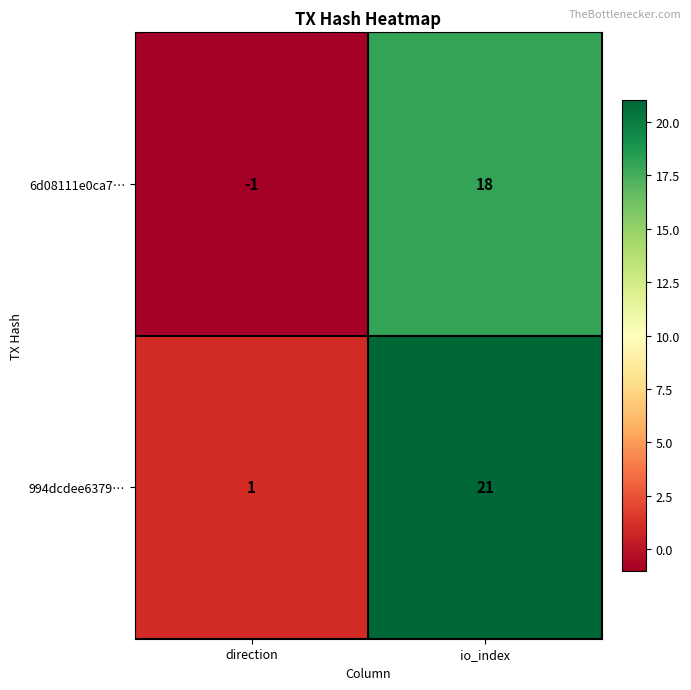

How many distinct data groups are displayed?

2